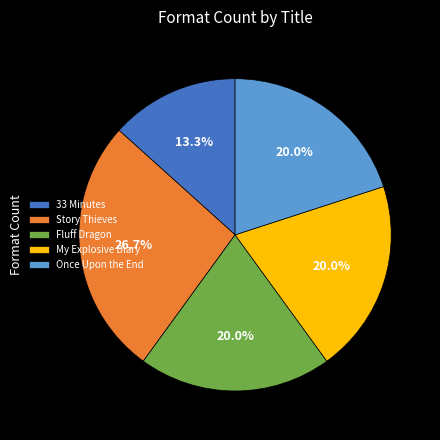

How many segments does this pie chart have?

5